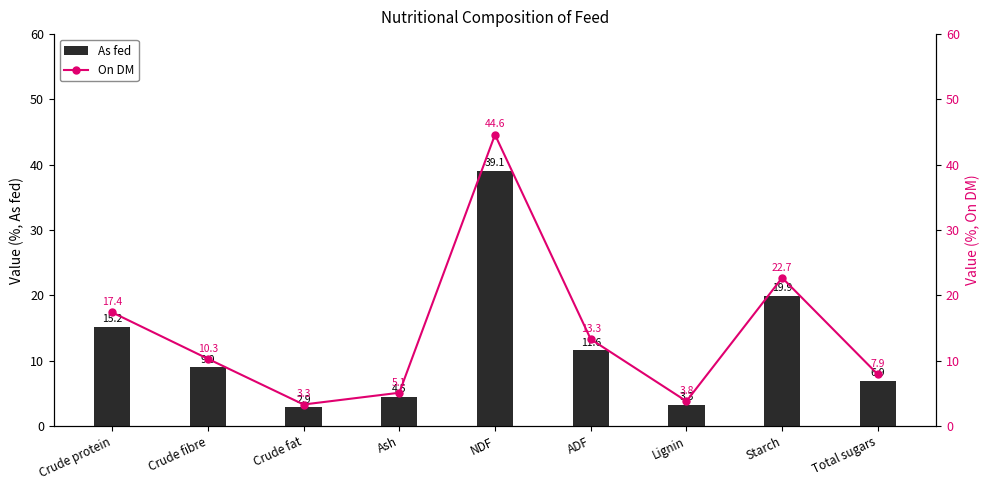

Are the bars grouped side by side (vs. stacked)?

Yes